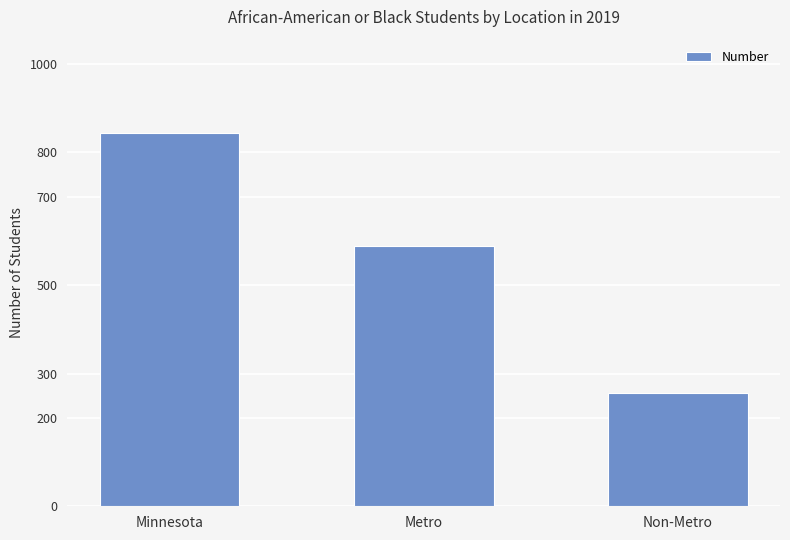

How many bars are there in total?

3